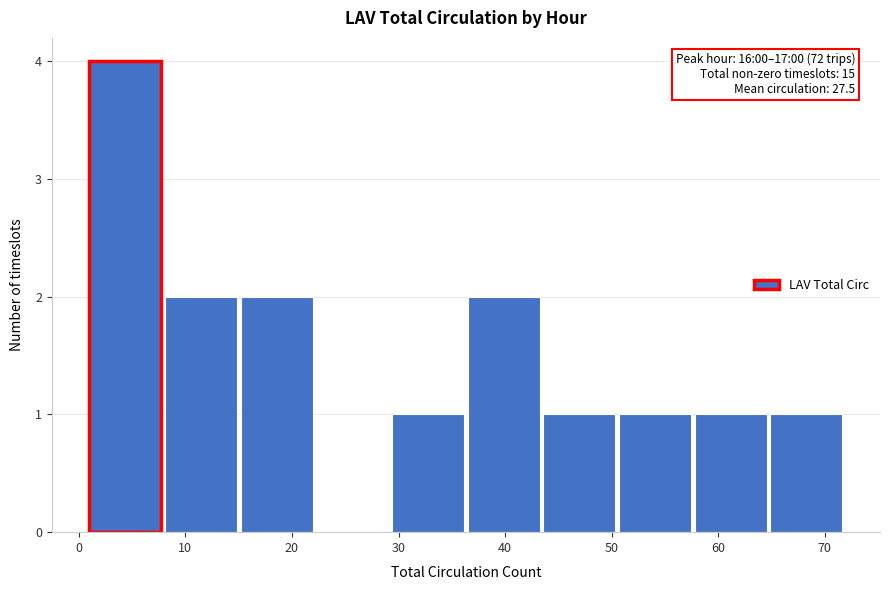

Which range on the x-axis has the tallest bar?

1.0 to 8.1